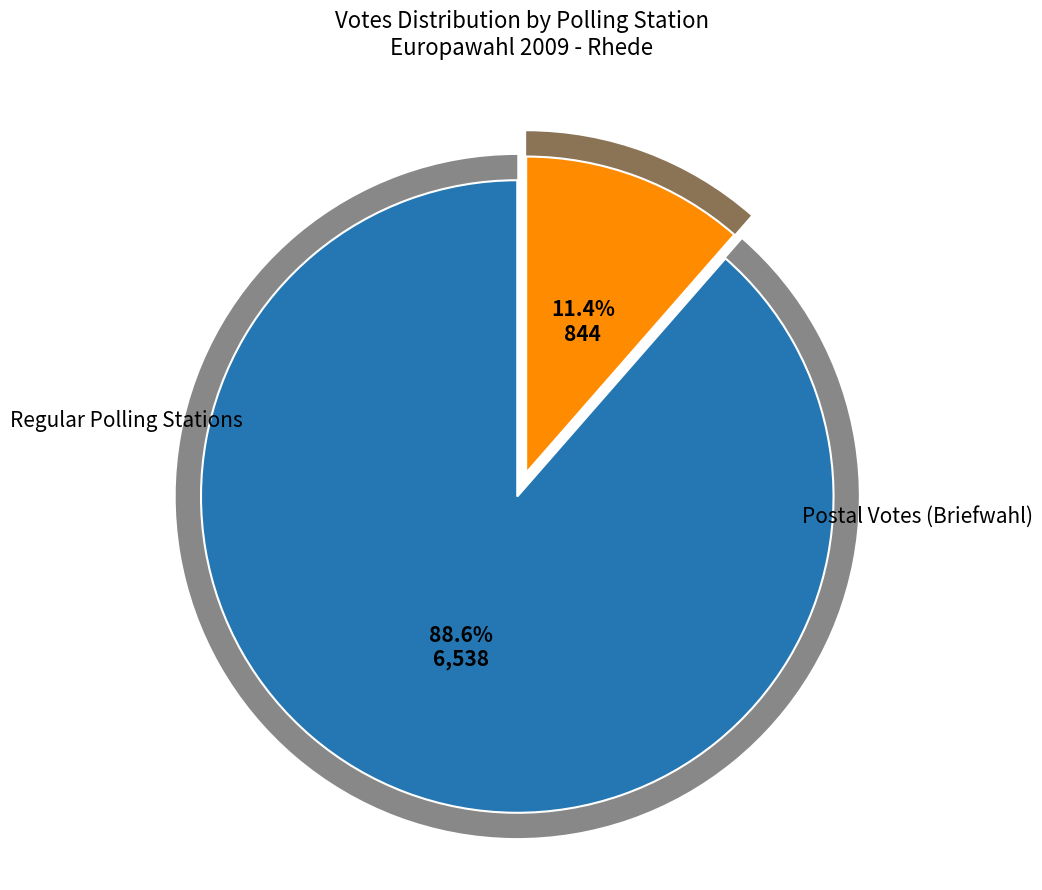

Does WL 12 represent more than half of the total?

No